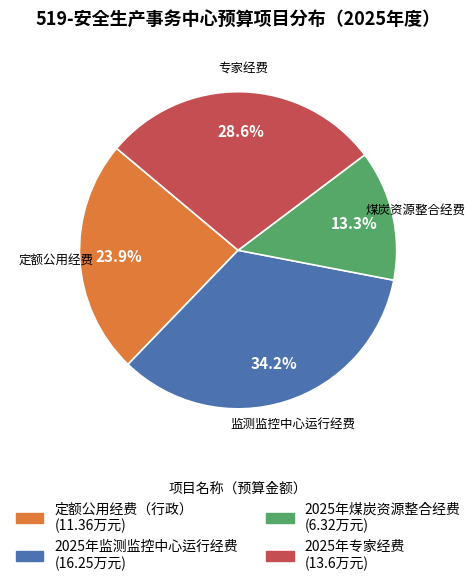

Is there a majority slice in this chart?

No